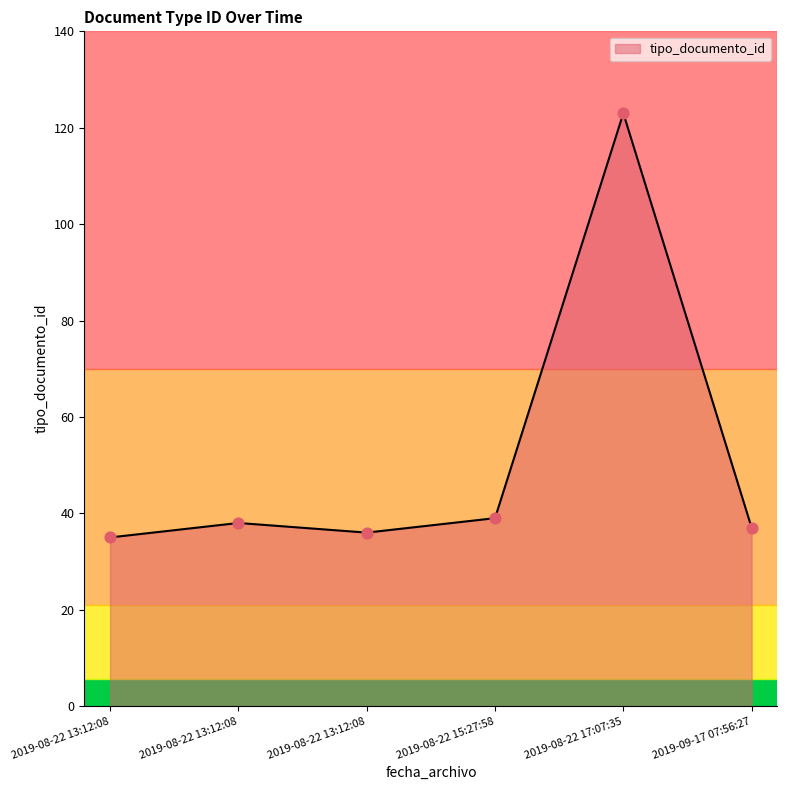

Is this an area chart (filled region under the line)?

Yes